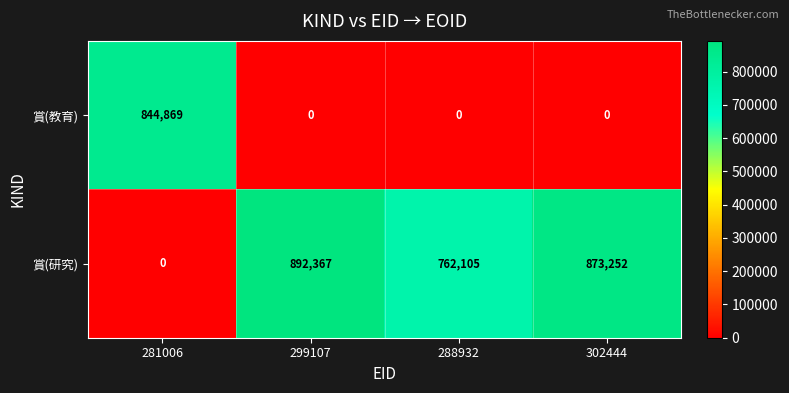

Is it true that 賞(教育) equals 0 at 299107?

True